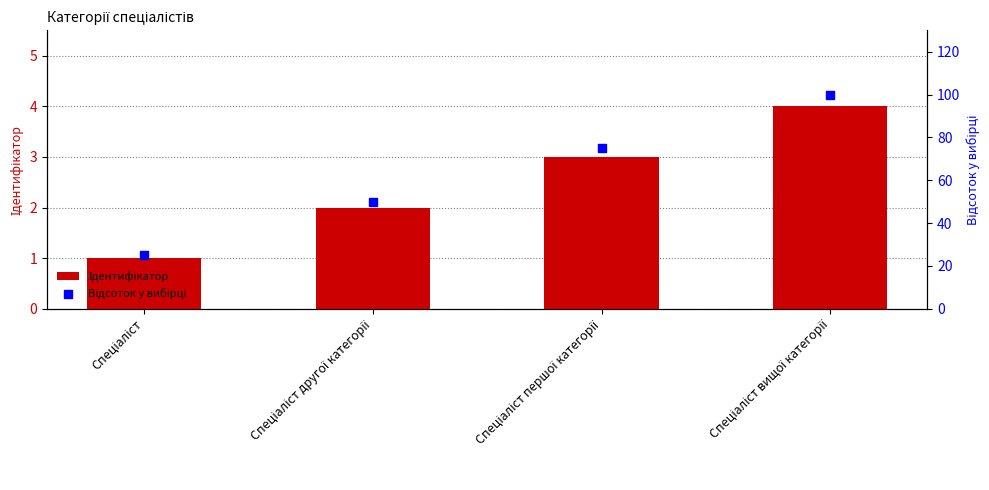

Which series contains the highest Y value?

Відсоток у вибірці